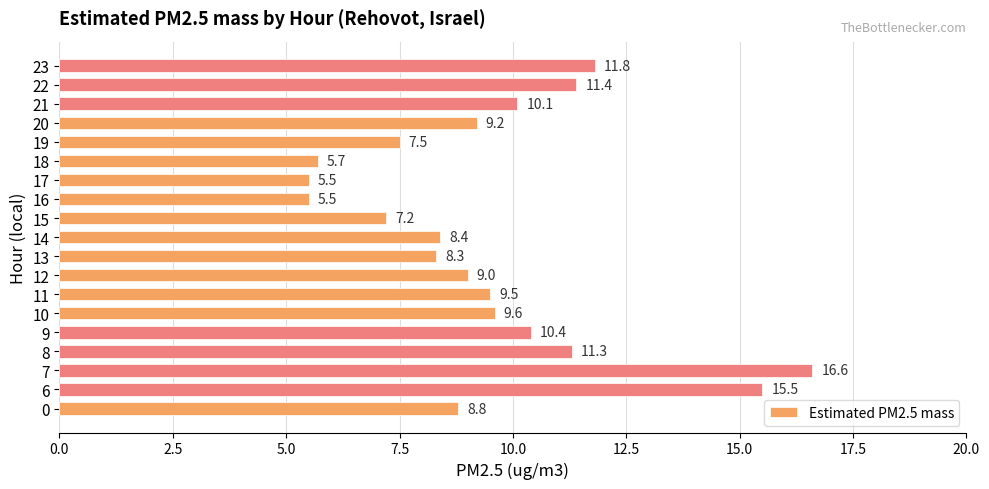

Reading top to bottom, extract all data points from this chart.

11.8	11.4	10.1	9.2	7.5	5.7	5.5	5.5	7.2	8.4	8.3	9.0	9.5	9.6	10.4	11.3	16.6	15.5	8.8